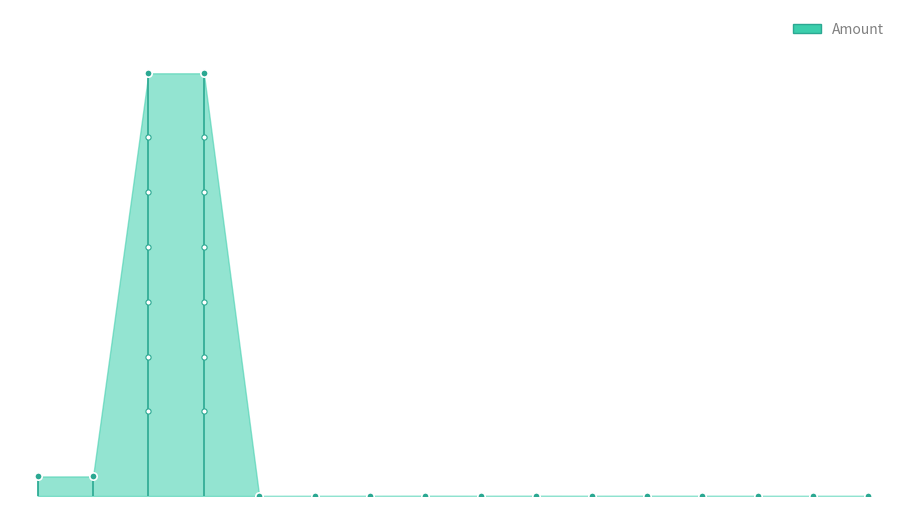

Which has a higher value, 2017-07-05 22:37:37 or 2017-06-25 19:55:22?

2017-07-05 22:37:37